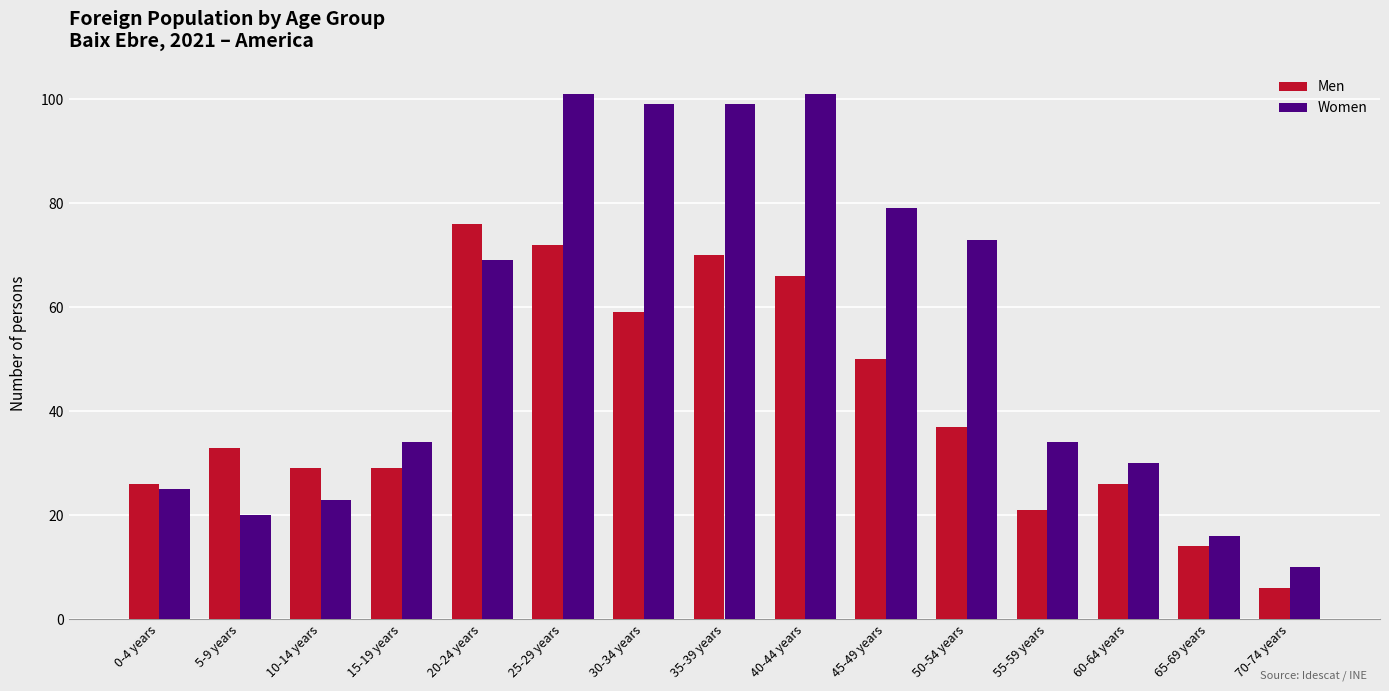

Reading left to right, list all the values displayed in this chart.

Men: 0-4 years=26	5-9 years=33	10-14 years=29	15-19 years=29	20-24 years=76	25-29 years=72	30-34 years=59	35-39 years=70	40-44 years=66	45-49 years=50	50-54 years=37	55-59 years=21	60-64 years=26	65-69 years=14	70-74 years=6
Women: 0-4 years=25	5-9 years=20	10-14 years=23	15-19 years=34	20-24 years=69	25-29 years=101	30-34 years=99	35-39 years=99	40-44 years=101	45-49 years=79	50-54 years=73	55-59 years=34	60-64 years=30	65-69 years=16	70-74 years=10